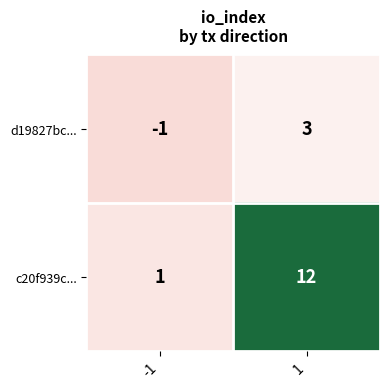

Read the d19827bc... value at 1.

3